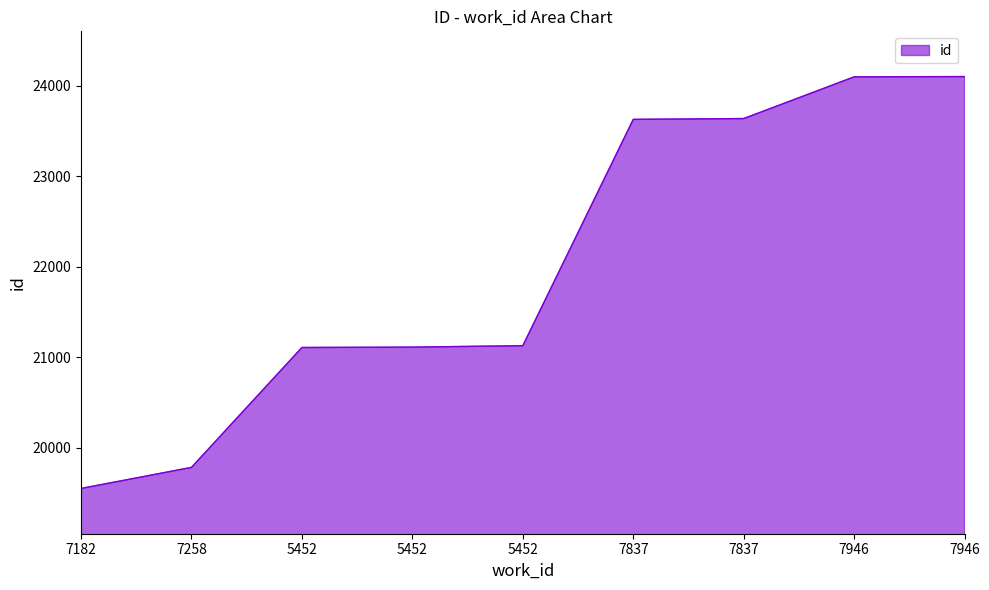

What value does the data have at 7946, to the nearest 100?

24100